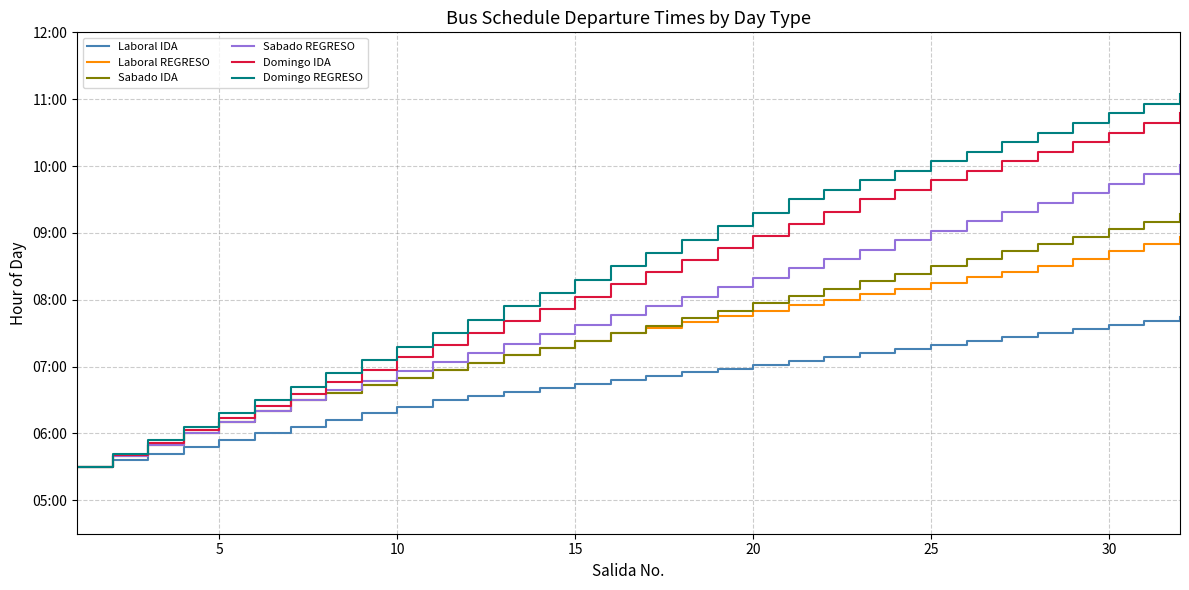

What is the lowest value of the Sabado REGRESO series?

5.5